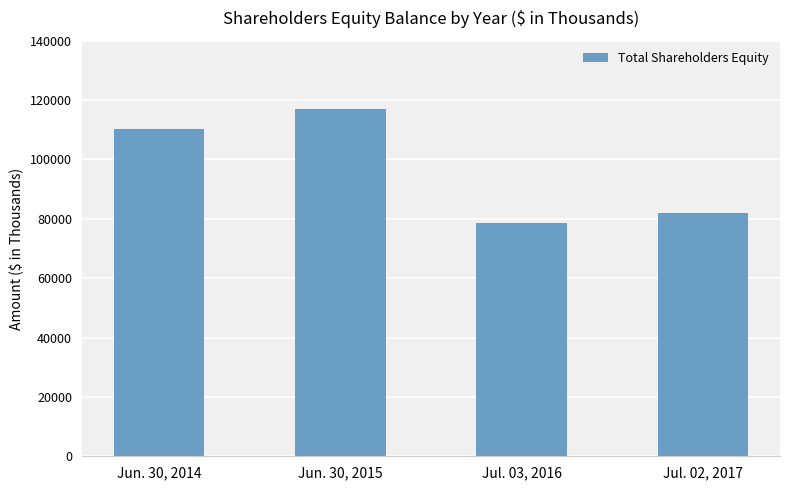

Rank the categories by value from highest to lowest.

Jun. 30, 2015, Jun. 30, 2014, Jul. 02, 2017, Jul. 03, 2016